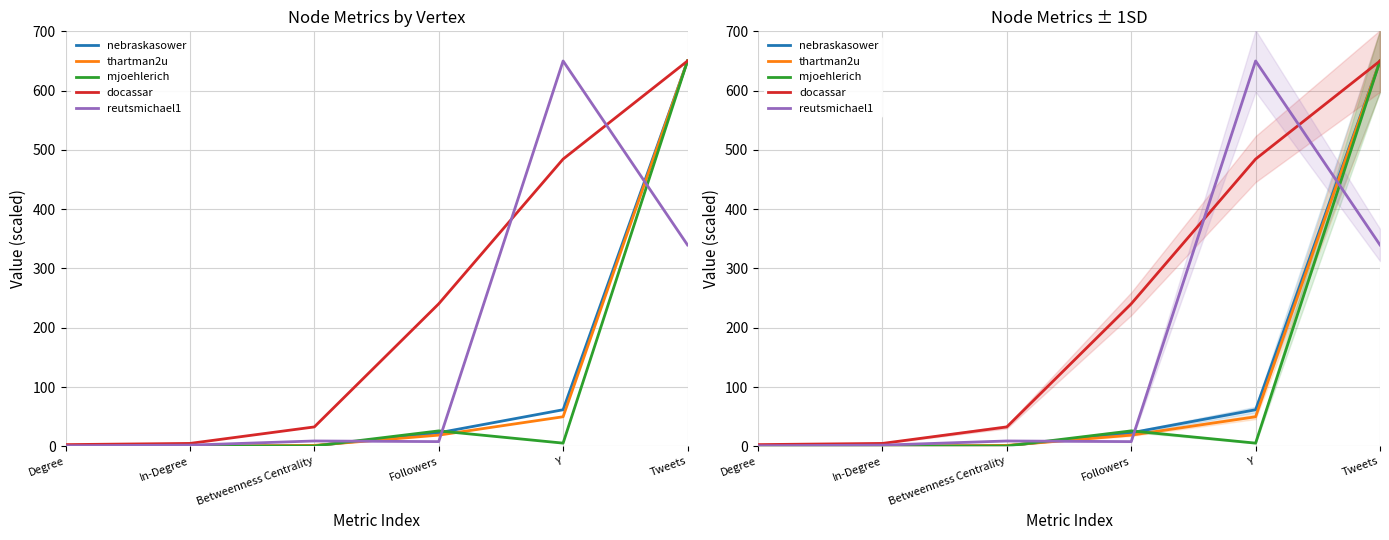

Which series changed the most between Betweenness Centrality and Followers?

docassar